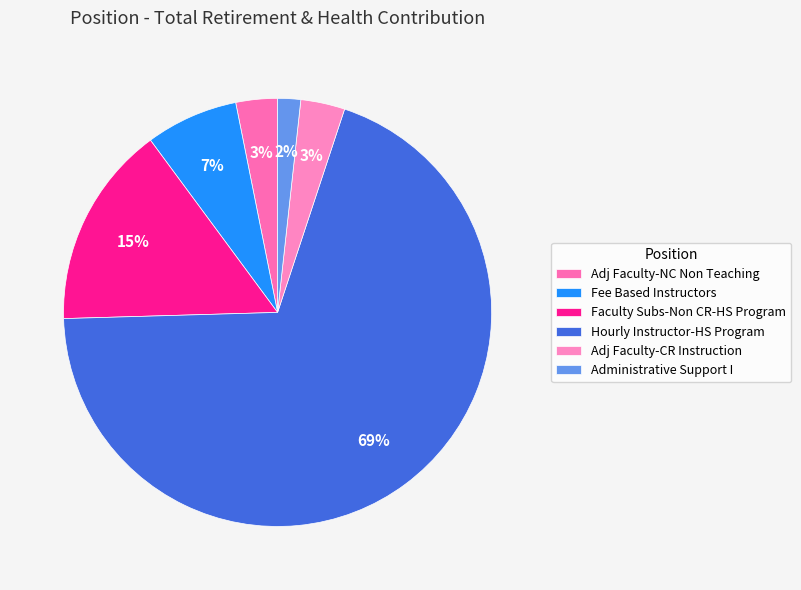

Count the number of slices in the pie.

6